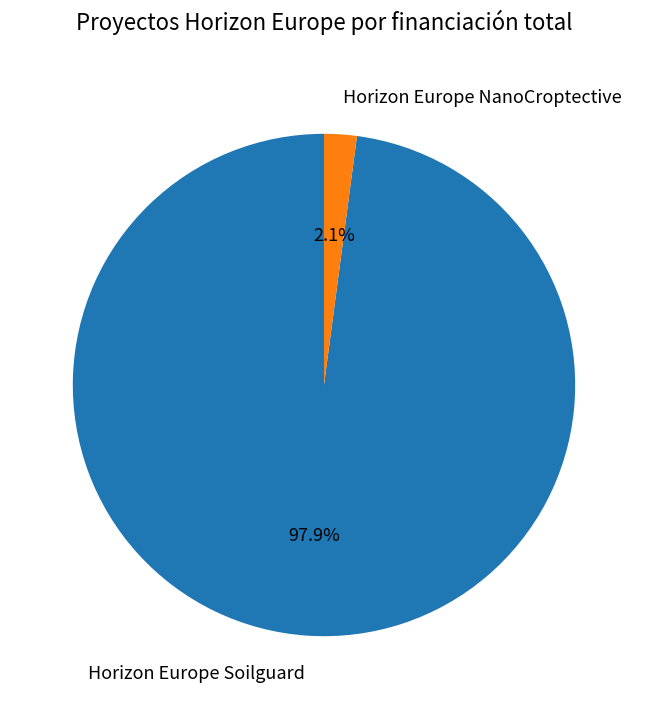

What is the total percentage of Horizon Europe NanoCroptective and Horizon Europe Soilguard?

100.0%